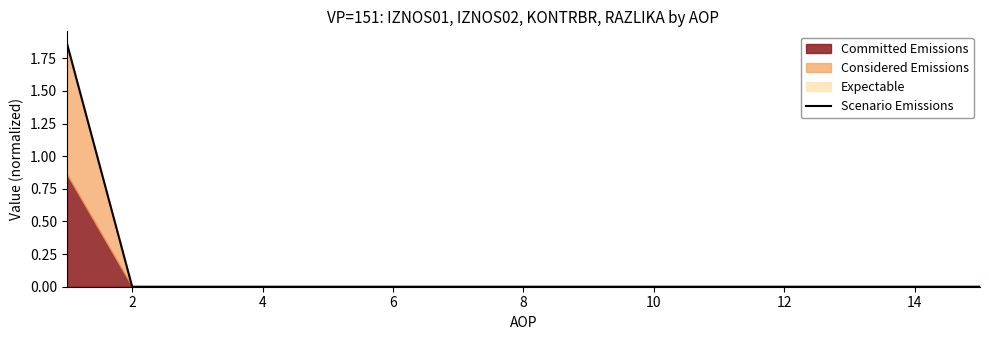

At which category does the chart reach its minimum across all series?

2